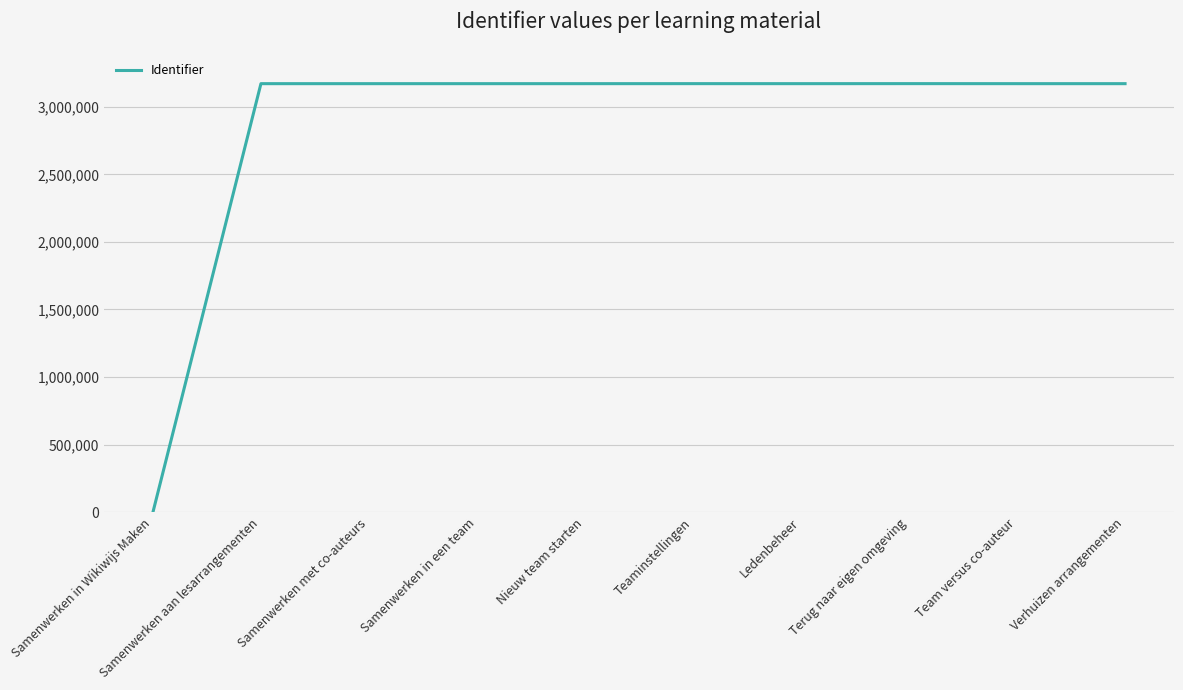

Does the chart display data point markers on the line(s)?

No